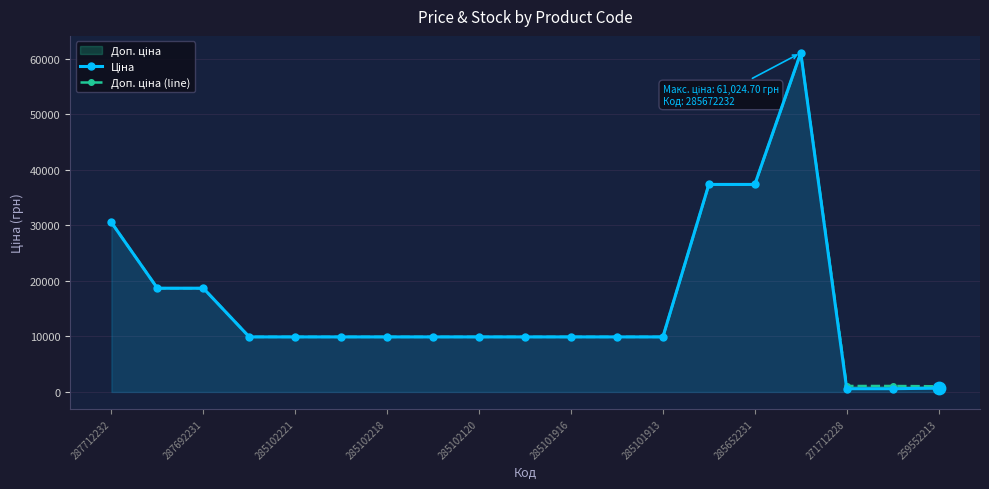

Which series reaches the maximum Y coordinate?

Ціна